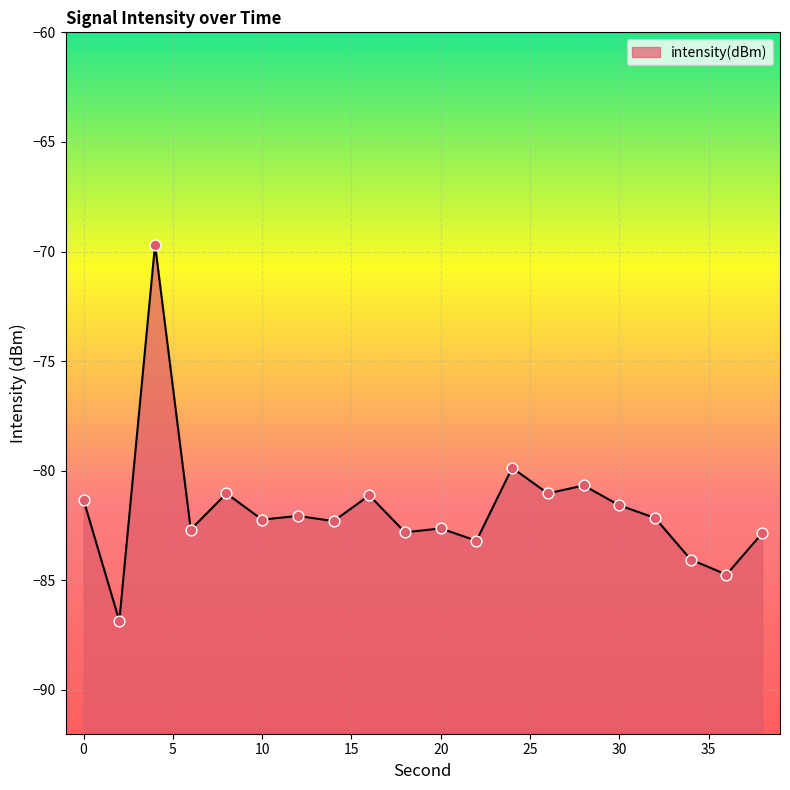

Which has a higher value, 10 or 8?

8